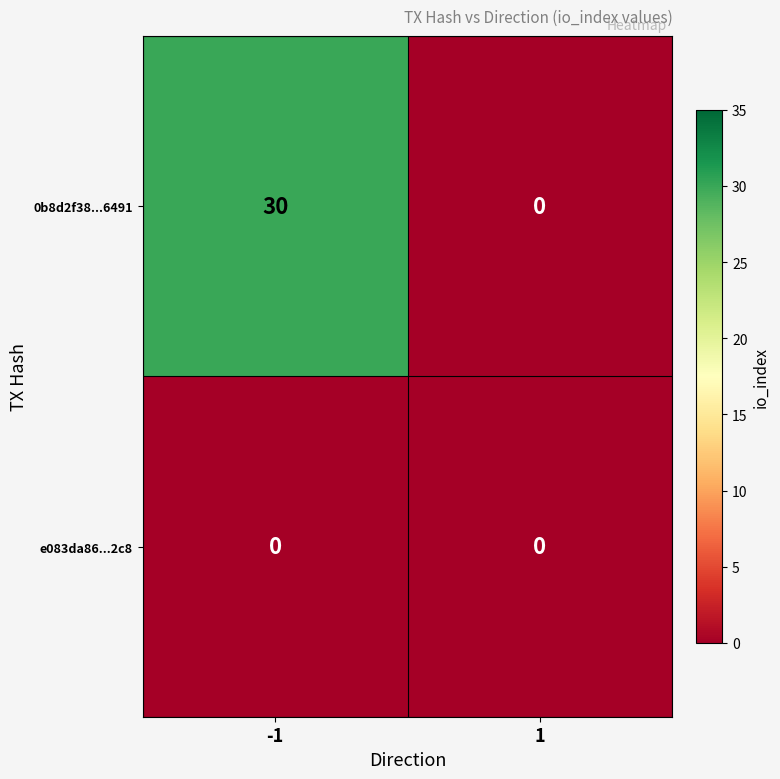

Reading left to right, transcribe all the data shown in this chart.

0b8d2f38...6491: -1=30	1=0
e083da86...2c8: -1=0	1=0